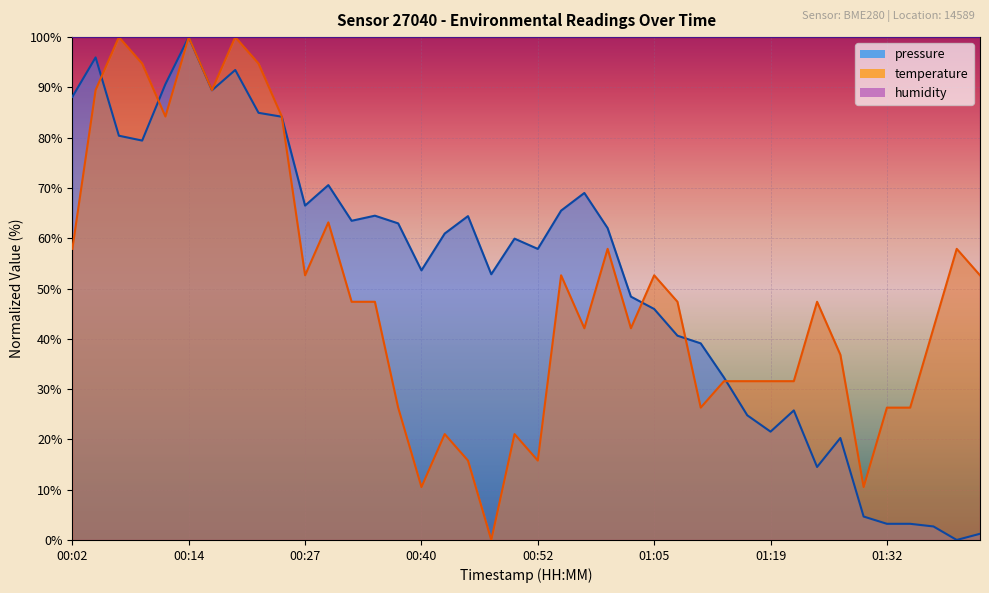

Reading left to right, extract all data points from this chart.

pressure: 88.1	96.0	80.4	79.4	90.7	100.0	89.4	93.5	84.9	84.2	66.5	70.6	63.5	64.5	63.0	53.6	60.9	64.4	52.8	59.9	57.9	65.5	69.0	62.0	48.4	45.9	40.6	39.1	32.3	24.8	21.5	25.8	14.5	20.3	4.7	3.2	3.2	2.7	0.0	1.2
temperature: 57.9	89.5	100.0	94.7	84.2	100.0	89.5	100.0	94.7	84.2	52.6	63.2	47.4	47.4	26.3	10.5	21.1	15.8	0.0	21.1	15.8	52.6	42.1	57.9	42.1	52.6	47.4	26.3	31.6	31.6	31.6	31.6	47.4	36.8	10.5	26.3	26.3	42.1	57.9	52.6